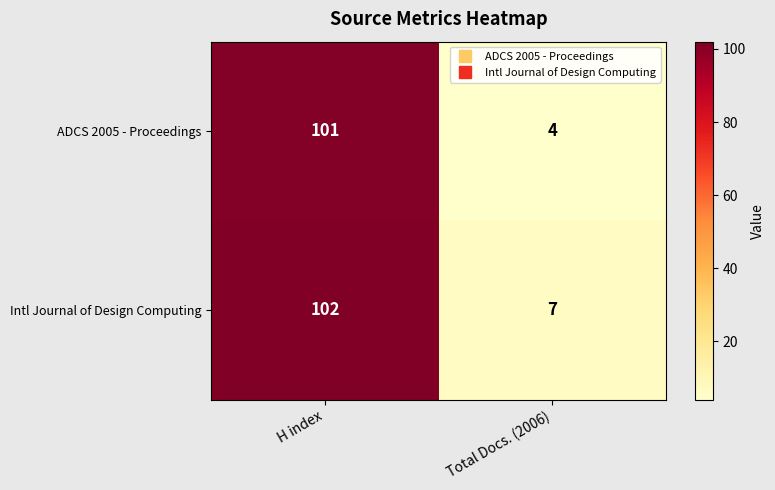

What is the spread (max minus min) of values at H index?

1